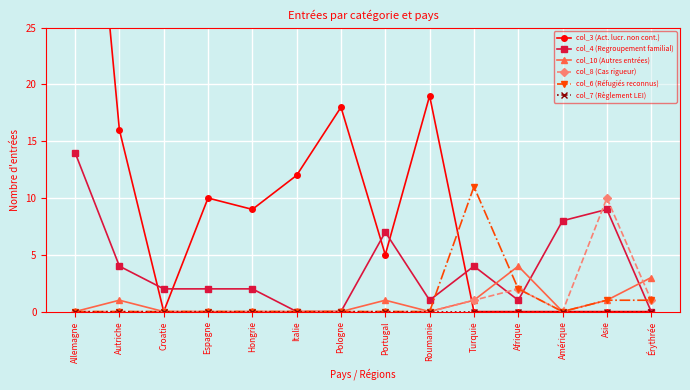

Where is the first local minimum for col_6 (Réfugiés reconnus)?

Amérique